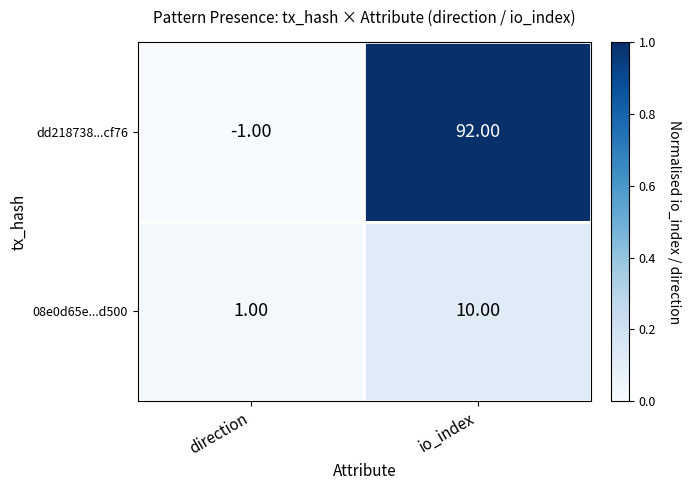

At how many categories does at least one series exceed 0?

2